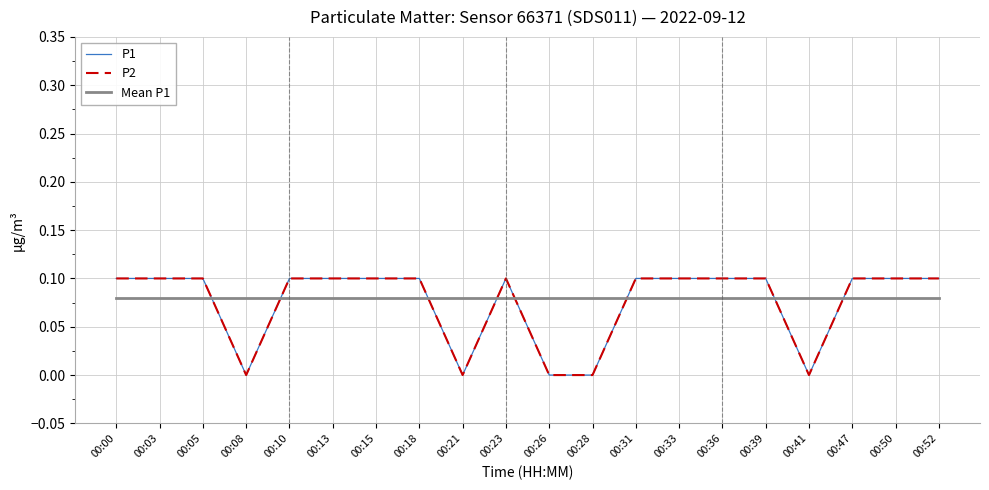

Is this an area chart (filled region under the line)?

No